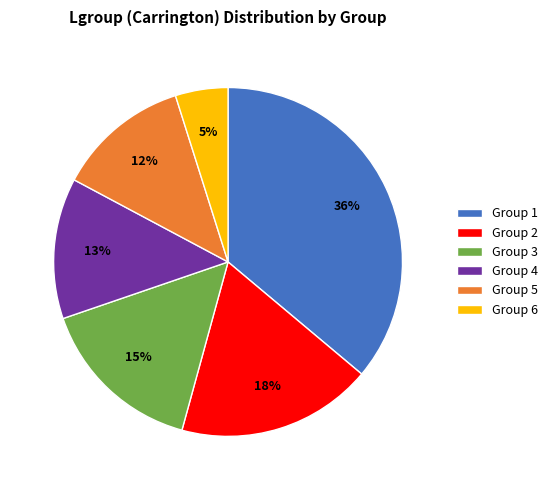

Does Group 6 represent more than half of the total?

No